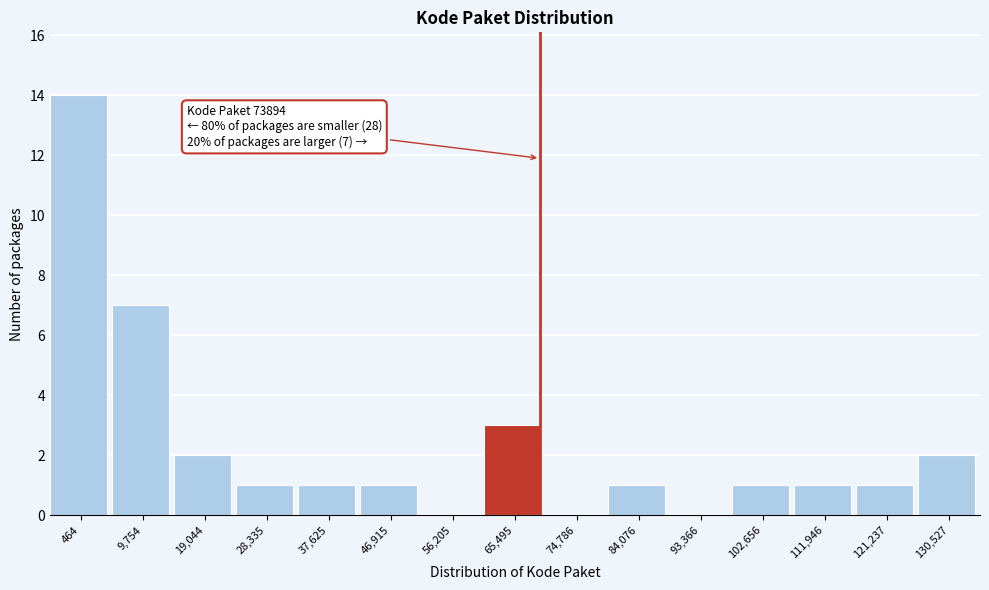

Reading left to right, transcribe all the data shown in this chart.

464=14	9,754=7	19,044=2	28,335=1	37,625=1	46,915=1	56,205=0	65,495=3	74,786=0	84,076=1	93,366=0	102,656=1	111,946=1	121,237=1	130,527=2